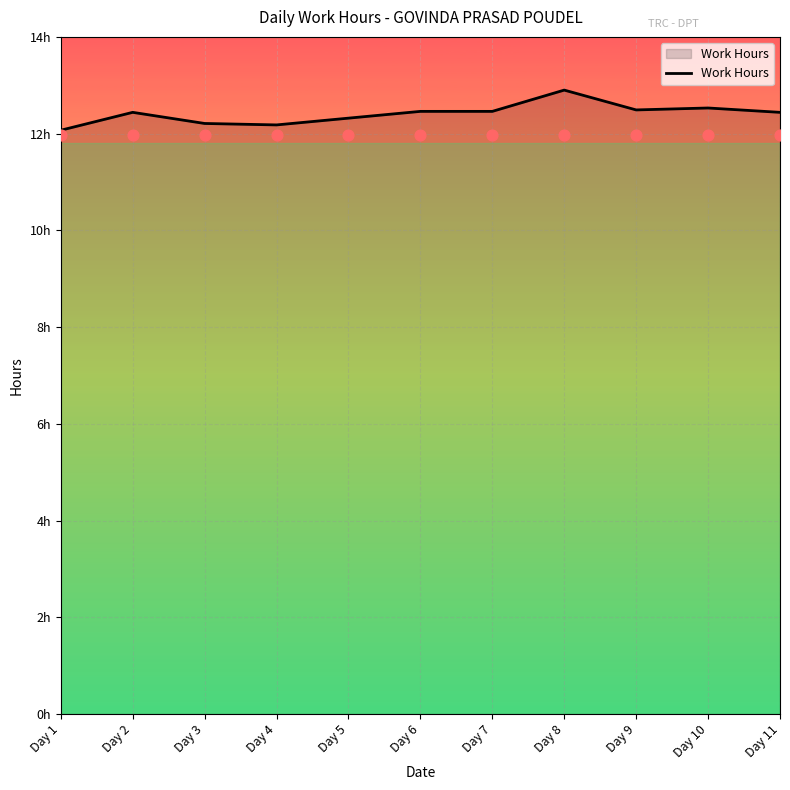

What is the change in value from Day 5 to Day 11?

+0.1